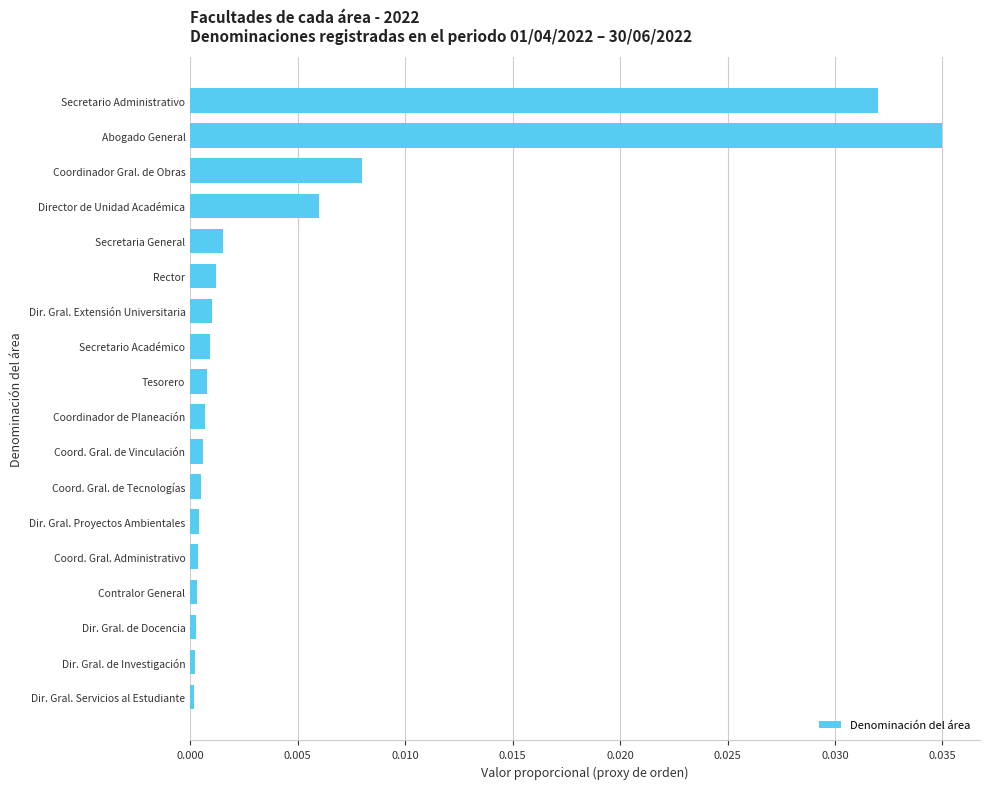

Between Rector and Coordinador Gral. de Obras, which is larger?

Coordinador Gral. de Obras